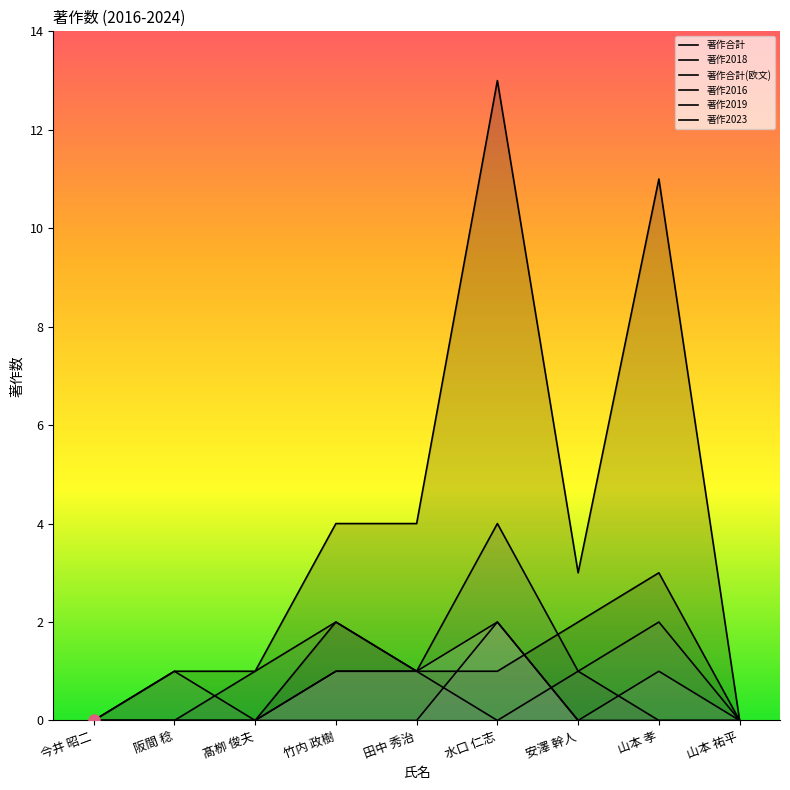

Rank the series by their maximum value, from lowest to highest.

著作2016, 著作2019, 著作2023, 著作2018, 著作合計(欧文), 著作合計